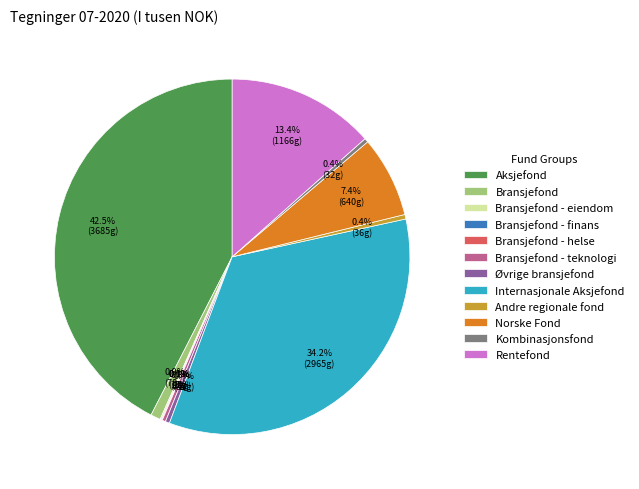

Approximately how many times larger is the value at Kombinasjonsfond compared to Bransjefond?

0.4